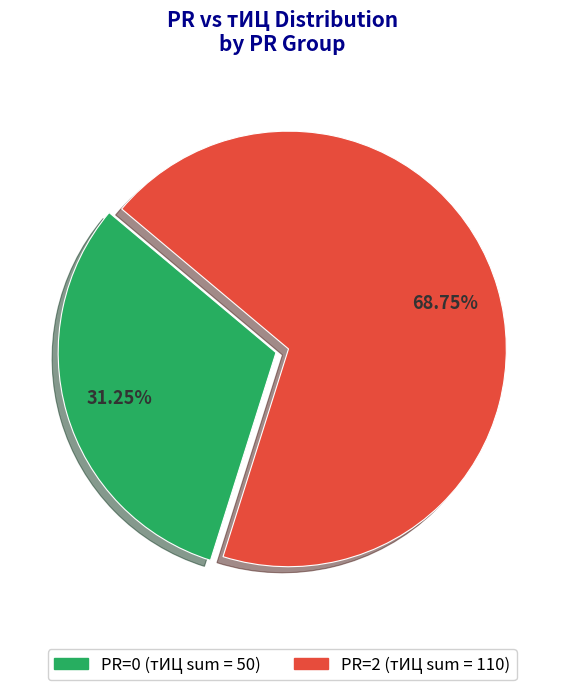

Is there a majority slice in this chart?

Yes